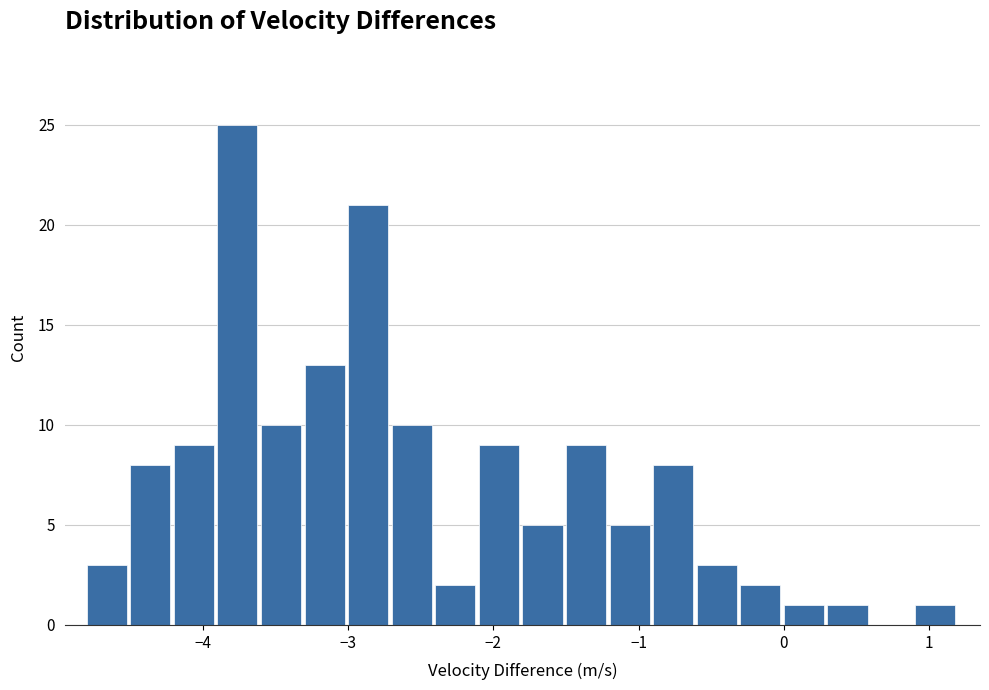

Around what value on the x-axis is the tallest bar? Give the approximate position of its centre, as read against the axis.

-3.8